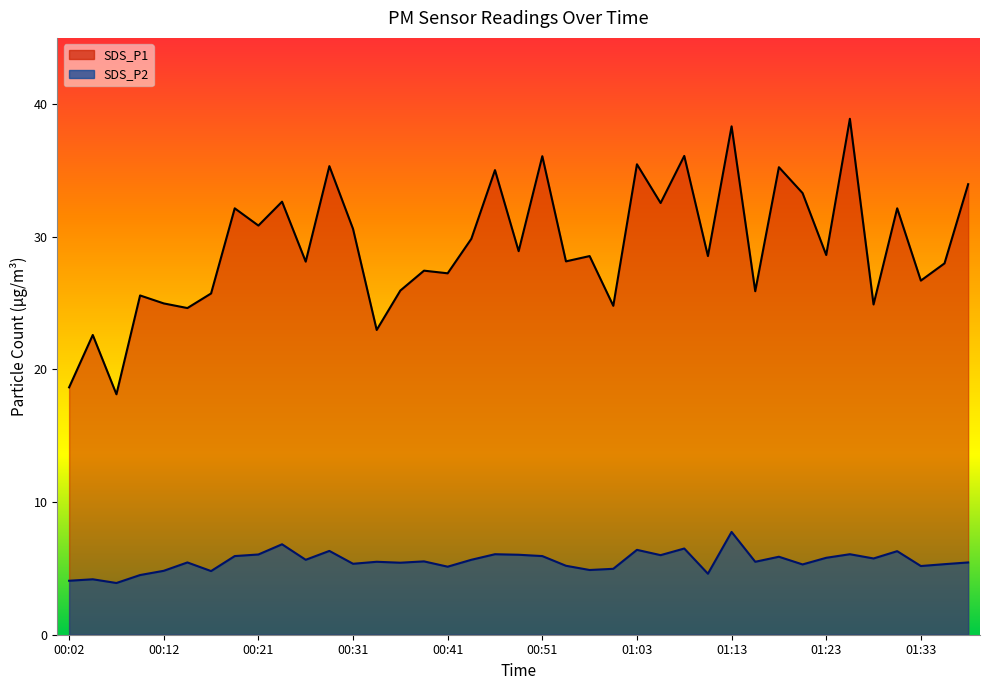

At which label does SDS_P2 first exceed 5?

00:14